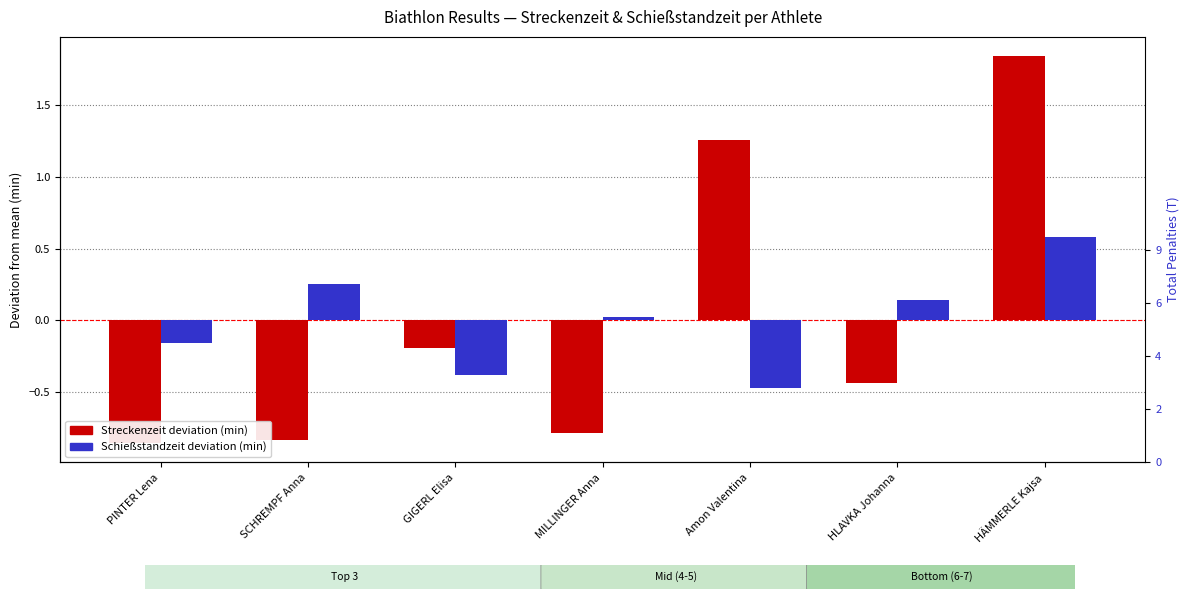

Which series has the largest total across all categories?

Schießstandzeit deviation (min)